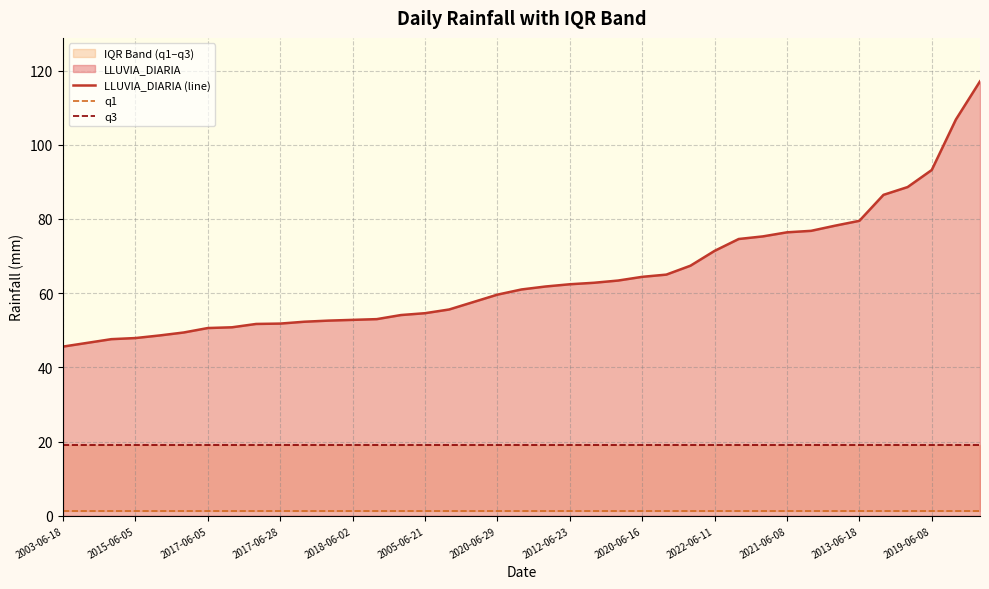

Reading left to right, what are all the values shown in this chart?

LLUVIA_DIARIA (line): 45.6	46.6	47.6	47.9	48.6	49.4	50.6	50.8	51.7	51.8	52.3	52.6	52.8	53.0	54.1	54.6	55.6	57.6	59.6	61.0	61.8	62.4	62.8	63.4	64.4	65.0	67.4	71.4	74.6	75.3	76.4	76.8	78.2	79.5	86.5	88.6	93.2	106.8	117.1
q1: 1.4	1.4	1.4	1.4	1.4	1.4	1.4	1.4	1.4	1.4	1.4	1.4	1.4	1.4	1.4	1.4	1.4	1.4	1.4	1.4	1.4	1.4	1.4	1.4	1.4	1.4	1.4	1.4	1.4	1.4	1.4	1.4	1.4	1.4	1.4	1.4	1.4	1.4	1.4
q3: 19.0	19.0	19.0	19.0	19.0	19.0	19.0	19.0	19.0	19.0	19.0	19.0	19.0	19.0	19.0	19.0	19.0	19.0	19.0	19.0	19.0	19.0	19.0	19.0	19.0	19.0	19.0	19.0	19.0	19.0	19.0	19.0	19.0	19.0	19.0	19.0	19.0	19.0	19.0